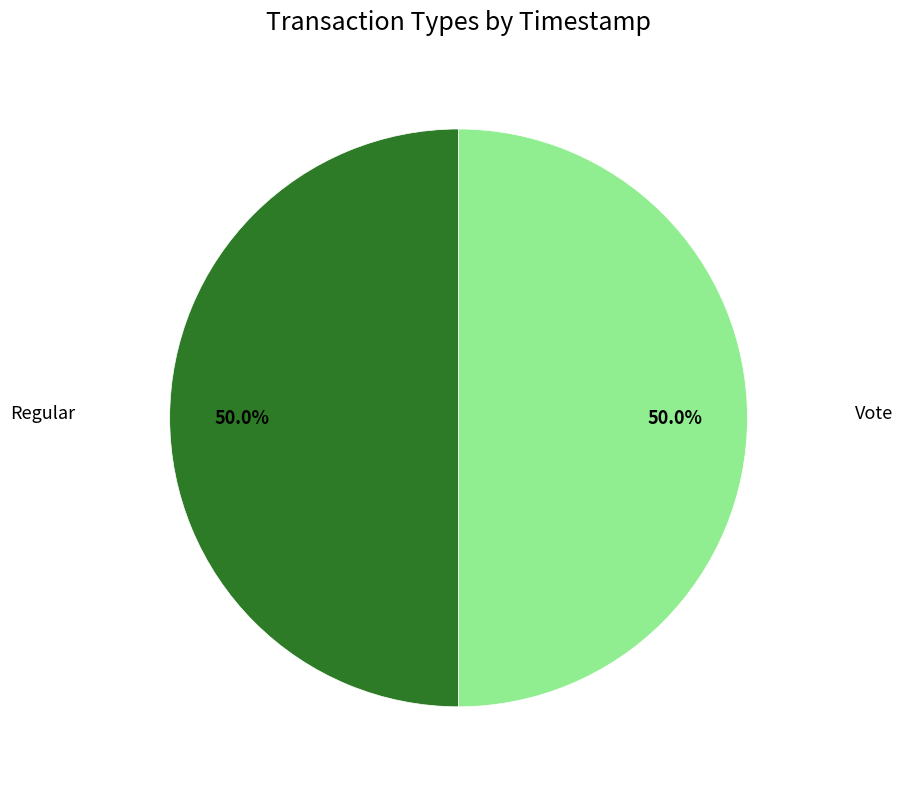

What percentage do Vote and Regular together represent?

100.0%